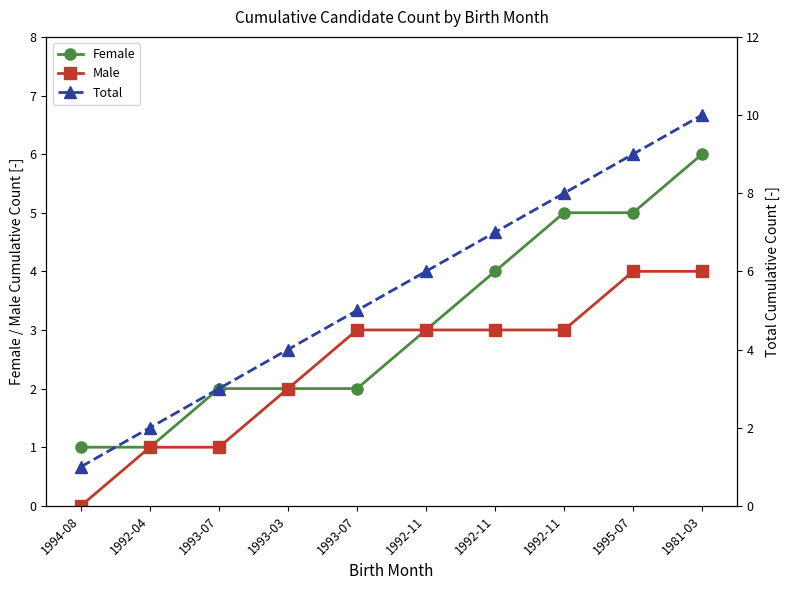

Which category has the lowest value in the Total series?

1994-08